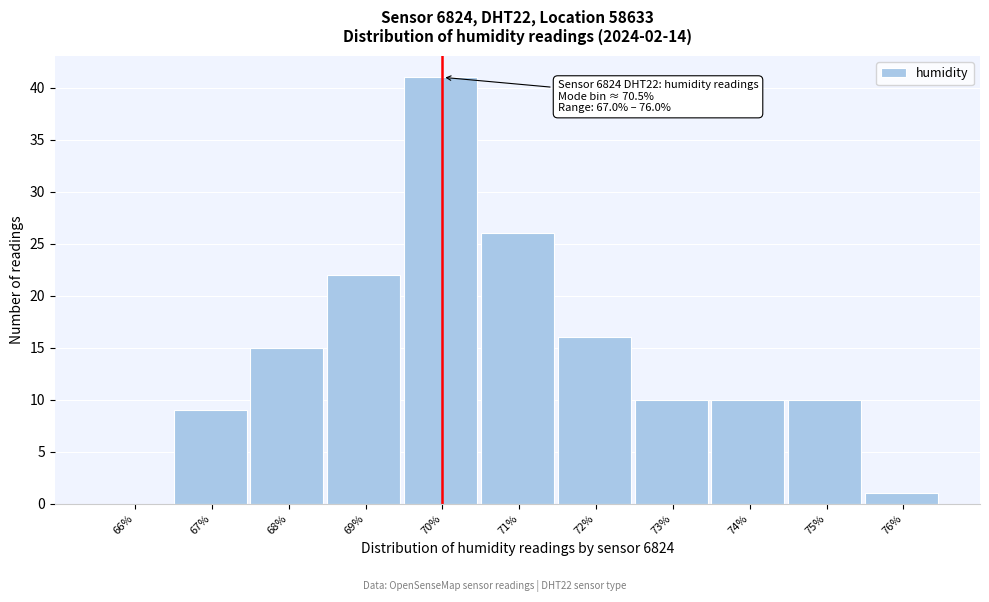

Reading right to left, list all the values displayed in this chart.

76%=1	75%=10	74%=10	73%=10	72%=16	71%=26	70%=41	69%=22	68%=15	67%=9	66%=0